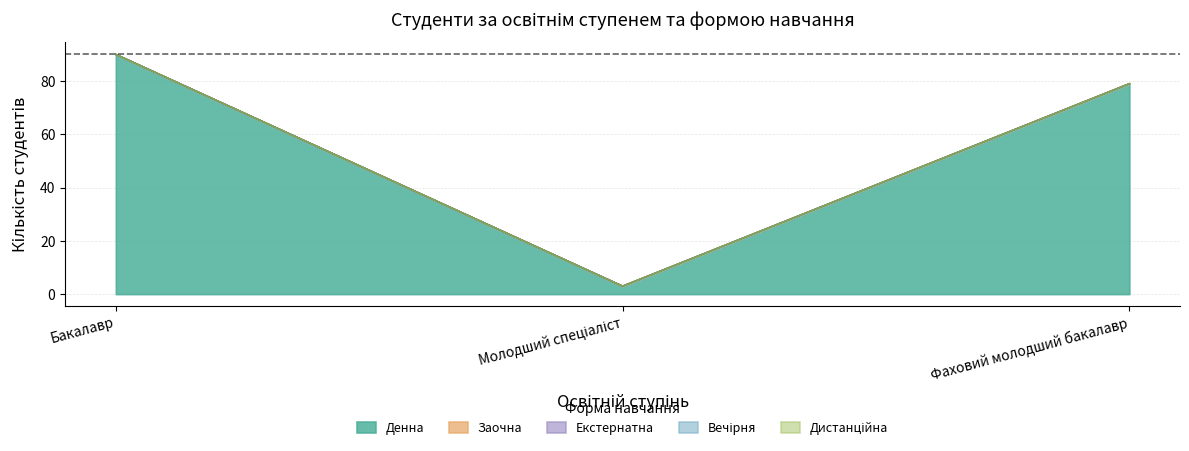

Does the chart display data point markers on the line(s)?

No